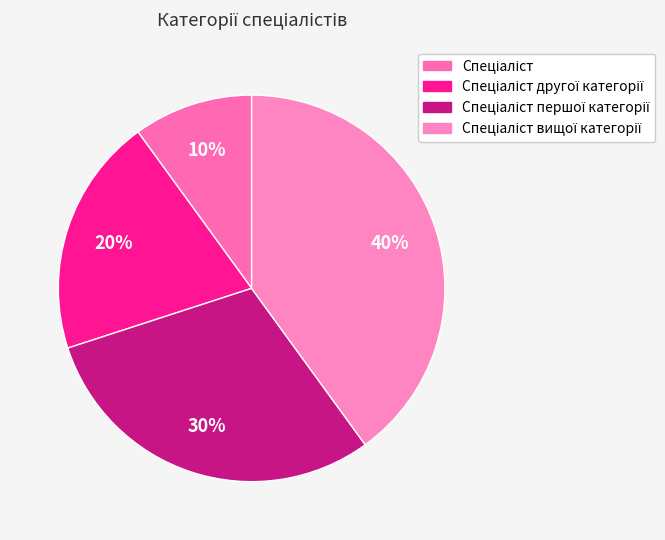

Rank the categories by value from highest to lowest.

Спеціаліст вищої категорії, Спеціаліст першої категорії, Спеціаліст другої категорії, Спеціаліст